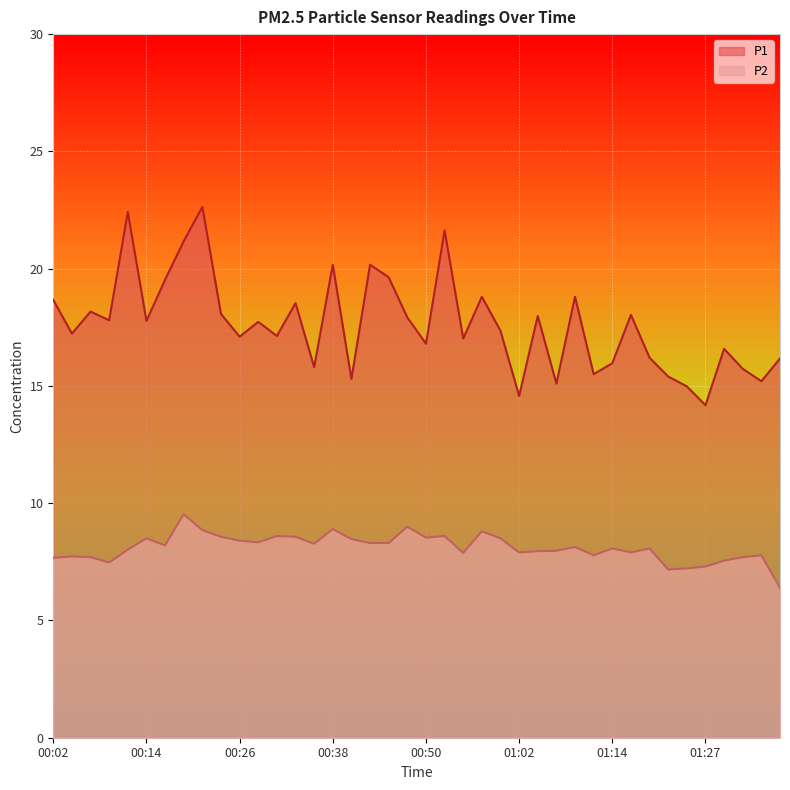

The P2 series shows 4.3 at 00:40. True or false?

False